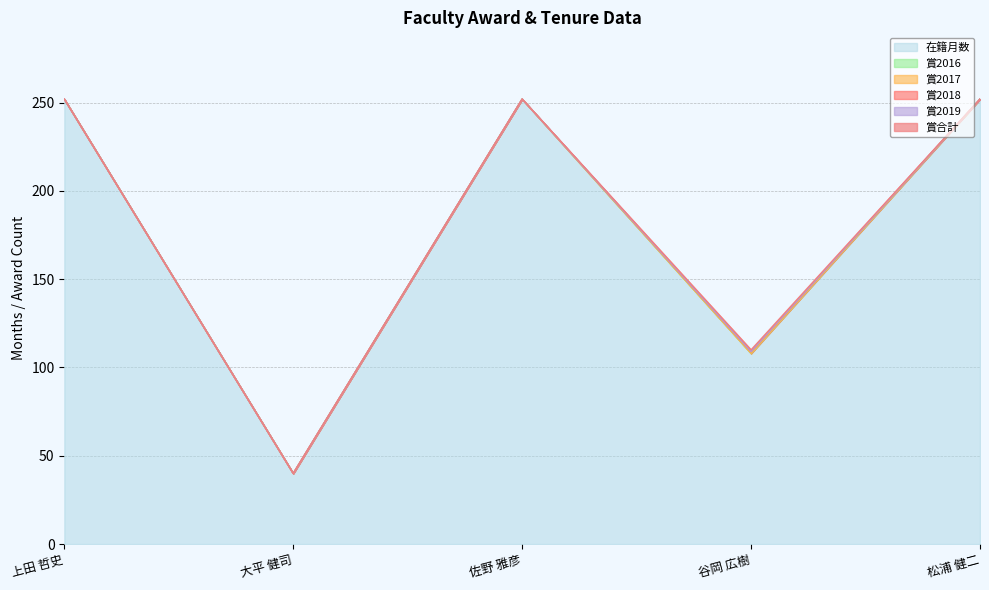

What is the label of the 1st point from the right?

松浦 健二